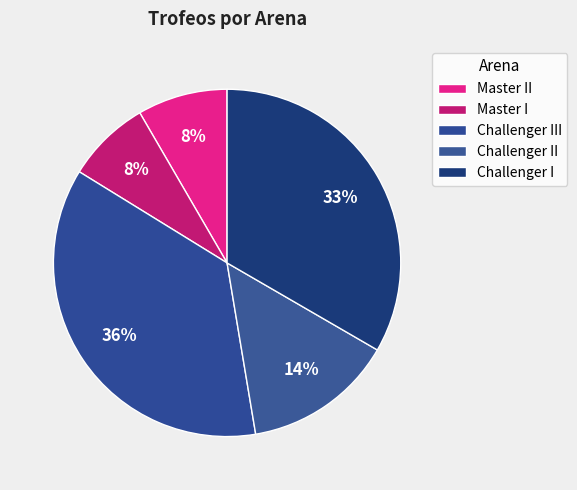

How many slices are in this pie chart?

5